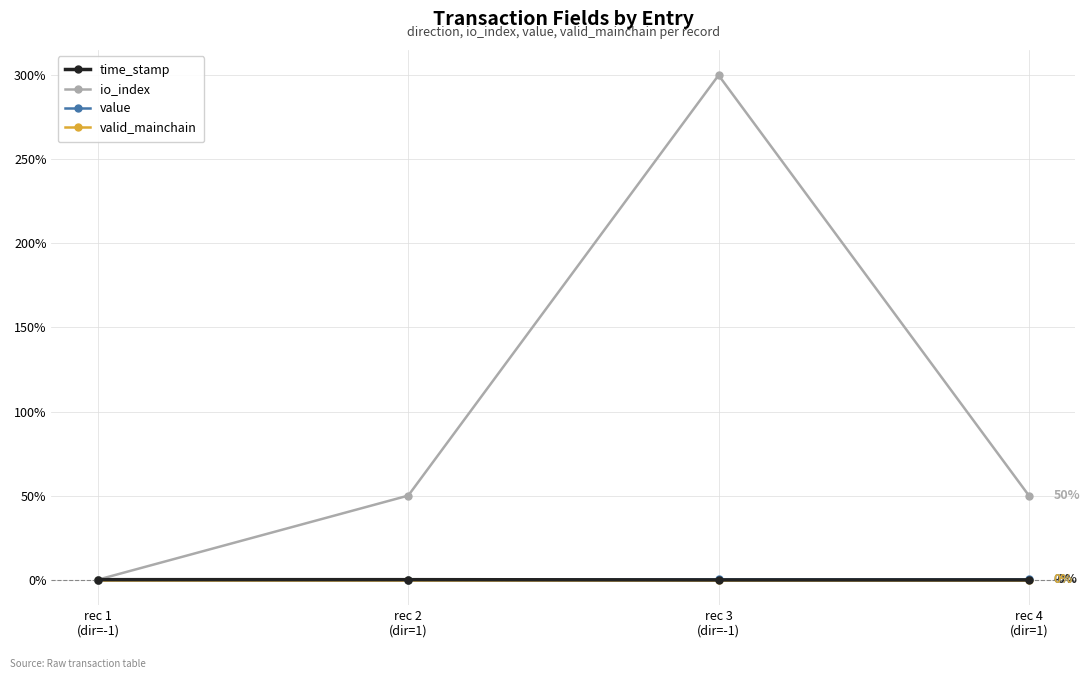

Which series has the largest total across all categories?

io_index